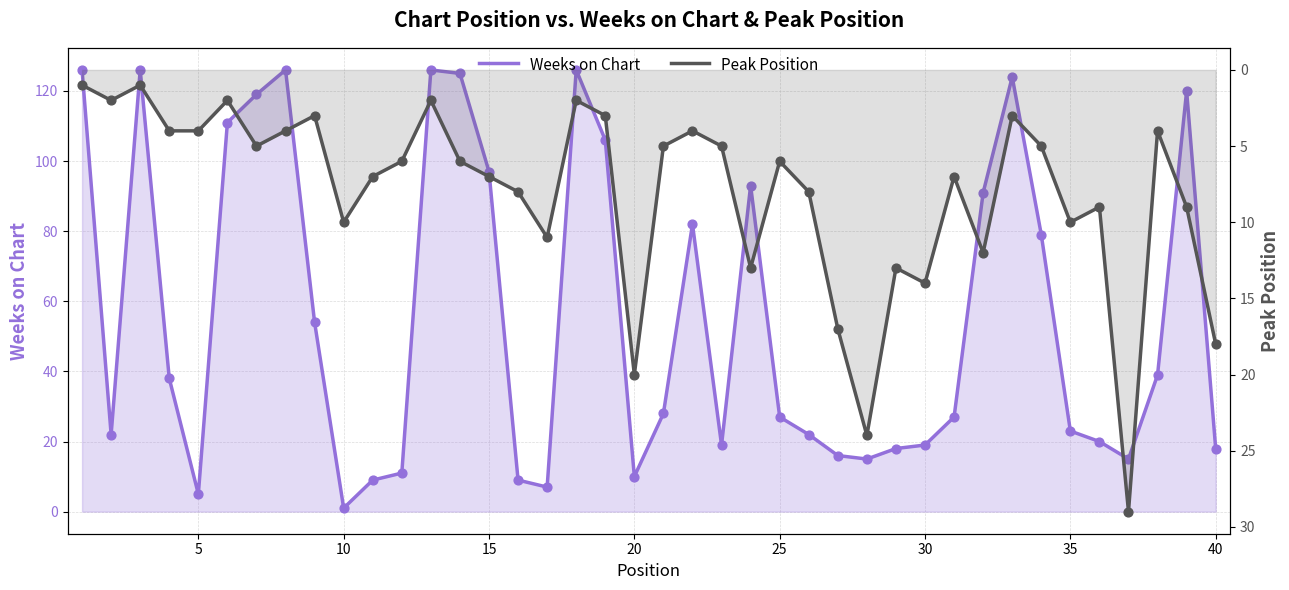

Which series has the largest total across all categories?

Weeks on Chart